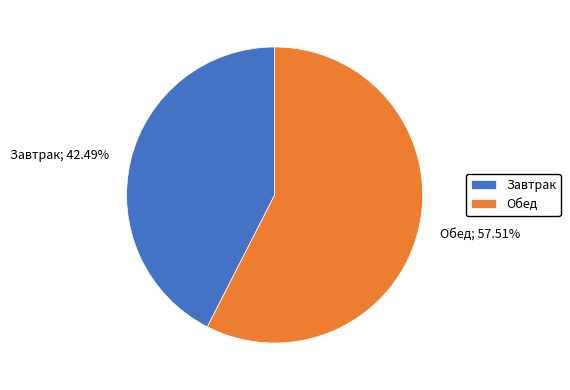

To the nearest percent, what is the difference between the Завтрак and Обед slice percentages?

15%